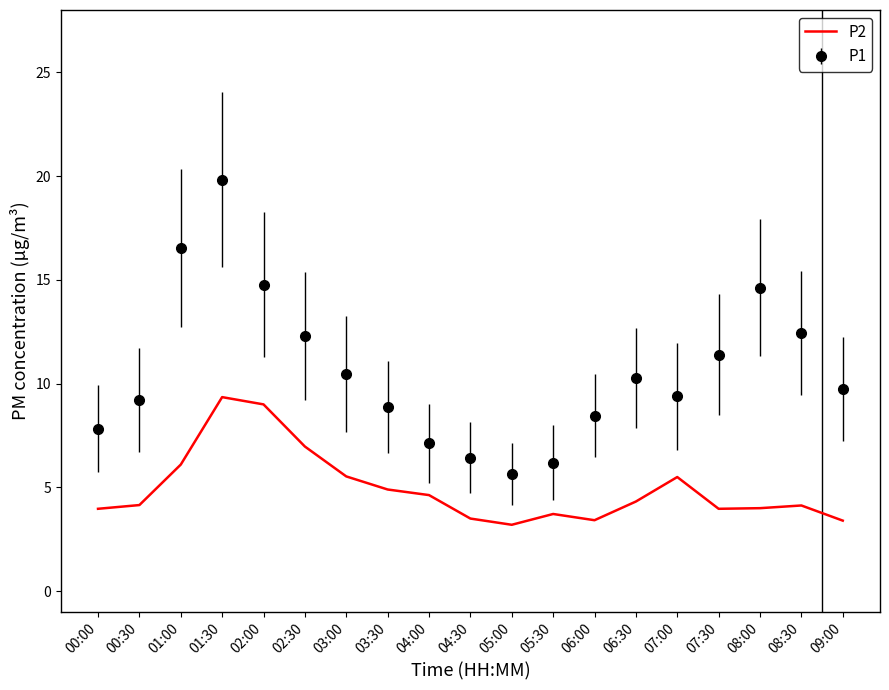

What is the lowest value of the P2 series?

3.2